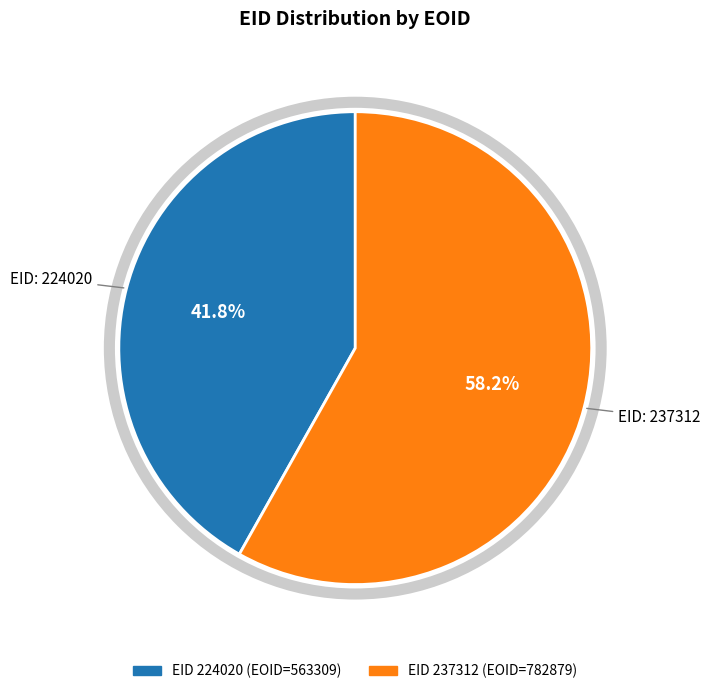

Is there a majority slice in this chart?

Yes